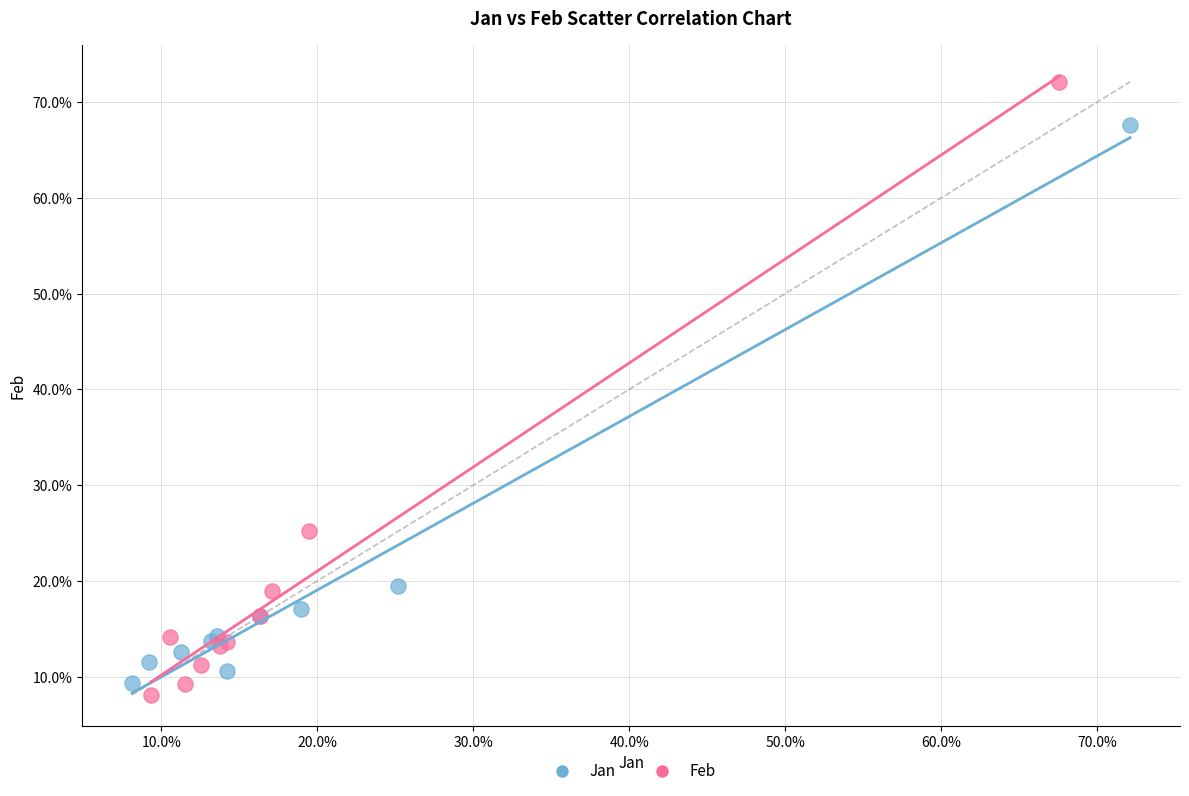

What are all the series names shown in the legend?

Jan, Feb